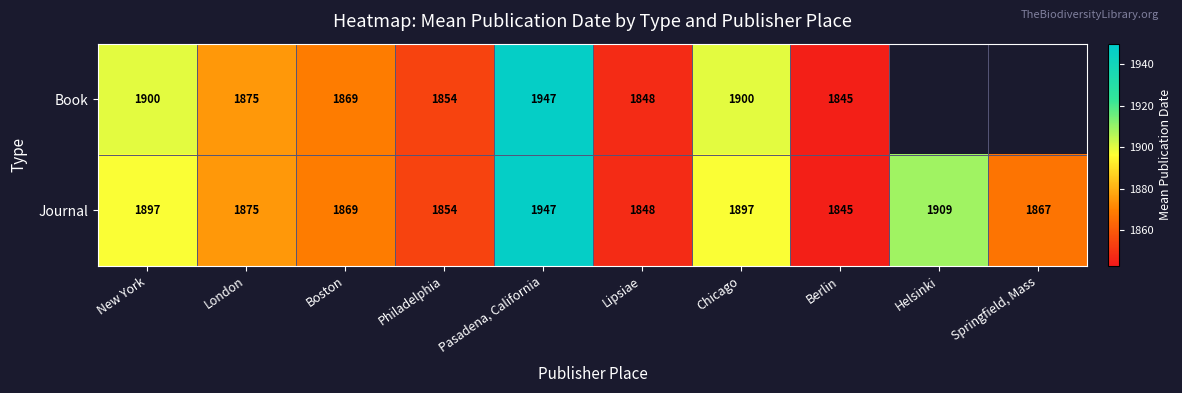

What value does the Journal series have at London?

1875